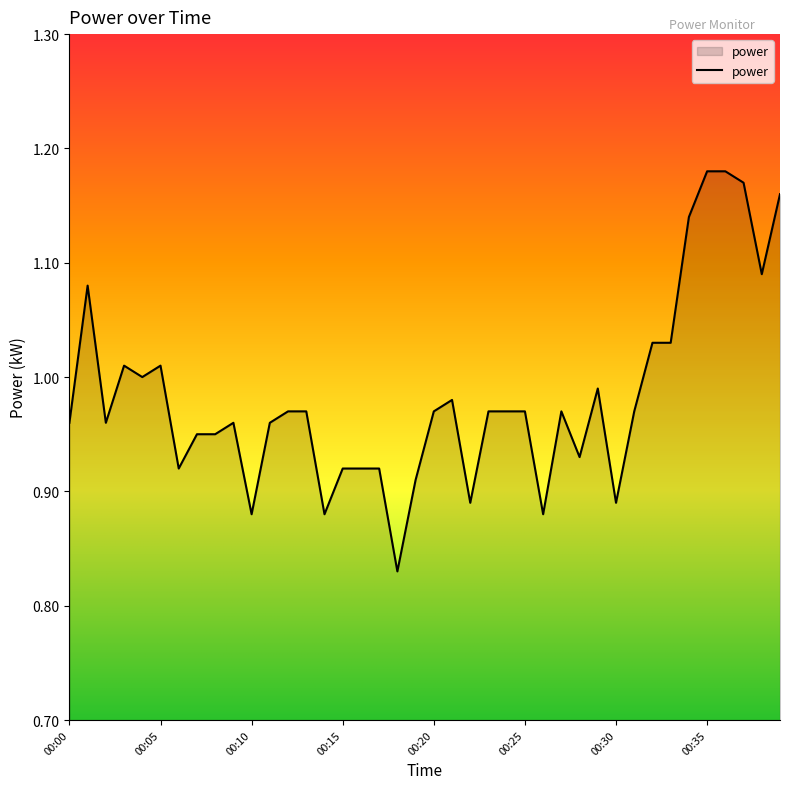

Does the chart display data point markers on the line(s)?

No